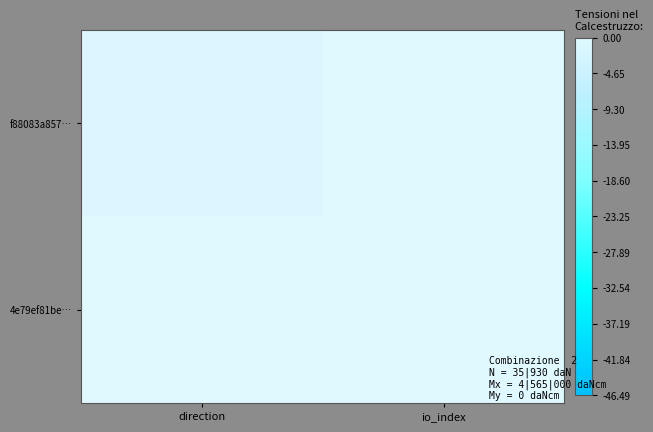

Which has a higher value, io_index or direction?

io_index